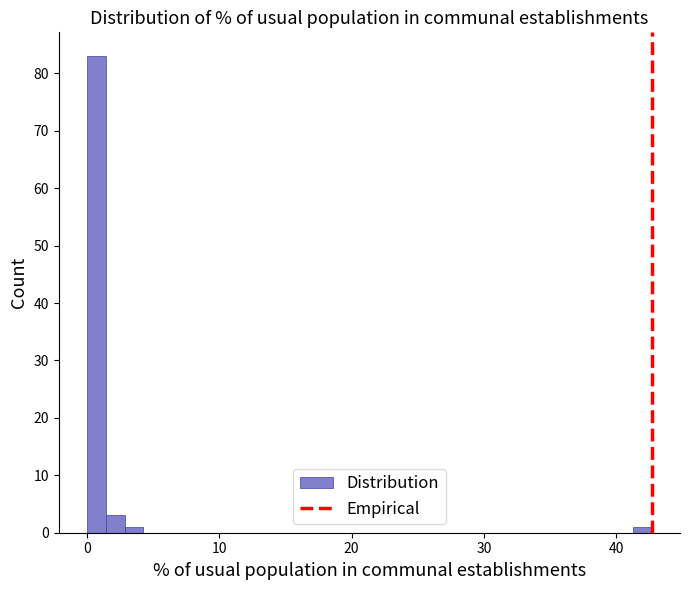

Around what value on the x-axis is the tallest bar? Give the approximate position of its centre, as read against the axis.

1